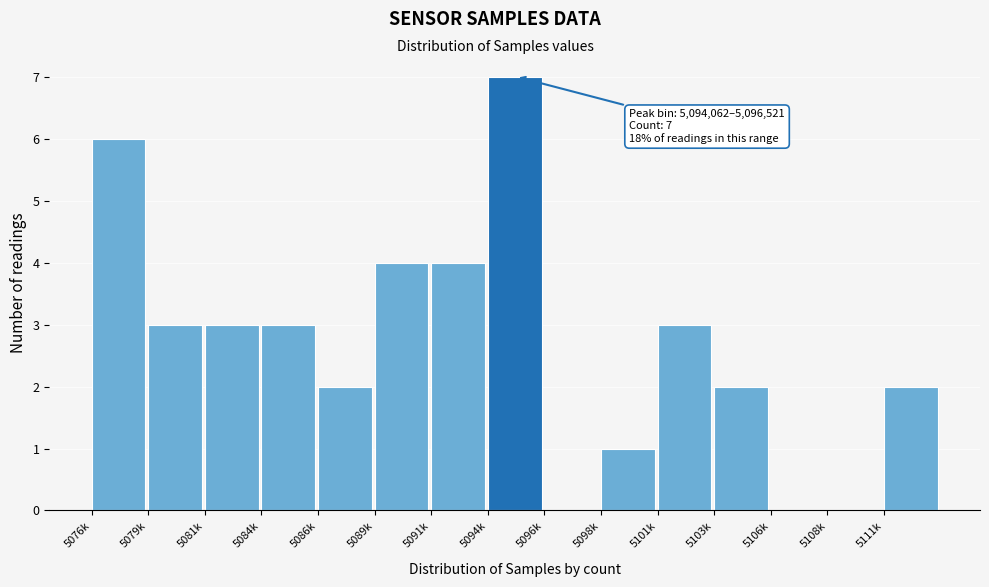

Reading right to left, transcribe all the data shown in this chart.

5111k=2	5108k=0	5106k=0	5103k=2	5101k=3	5098k=1	5096k=0	5094k=7	5091k=4	5089k=4	5086k=2	5084k=3	5081k=3	5079k=3	5076k=6